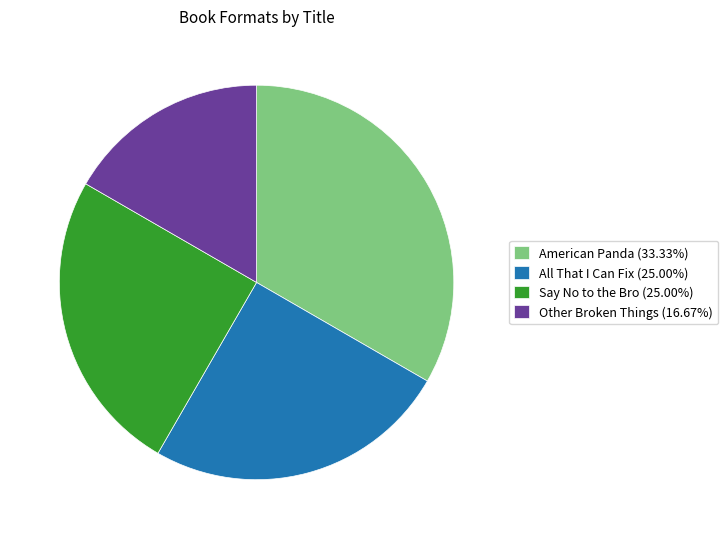

Does any single category account for the majority?

No